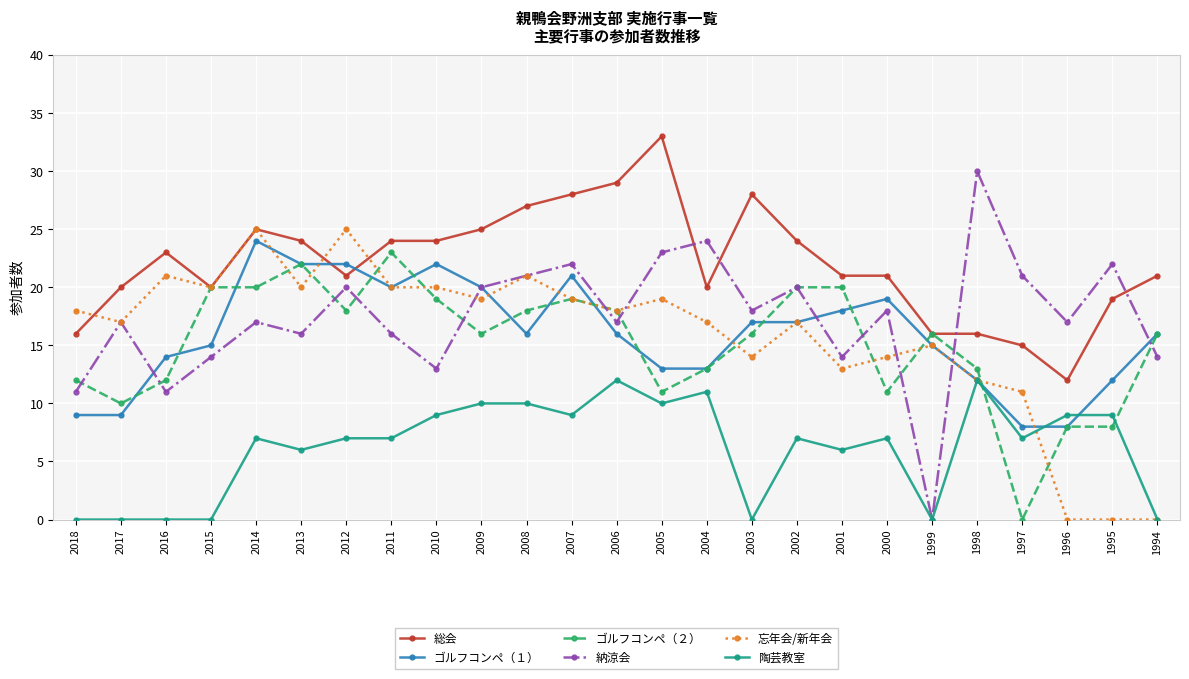

Which series has the largest total across all categories?

総会